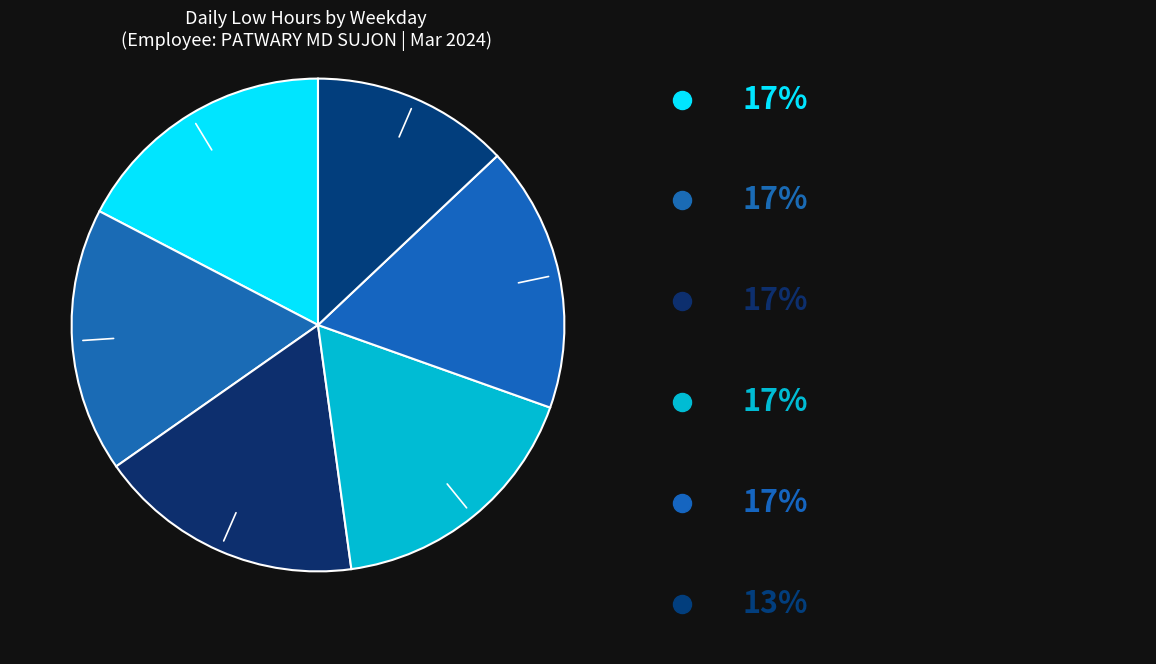

What is the smallest slice in the pie chart?

Wed 20